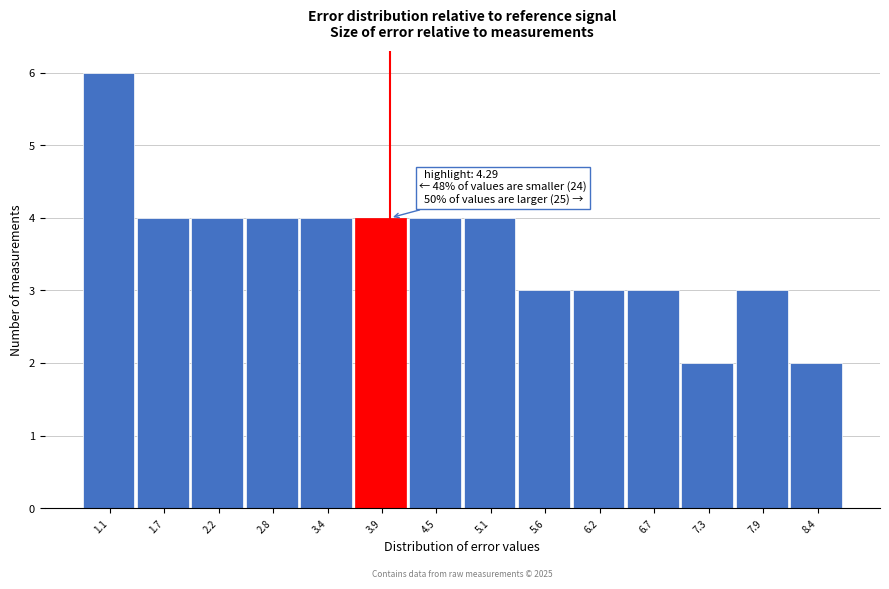

Reading right to left, list all the values displayed in this chart.

8.4=2	7.9=3	7.3=2	6.7=3	6.2=3	5.6=3	5.1=4	4.5=4	3.9=4	3.4=4	2.8=4	2.2=4	1.7=4	1.1=6